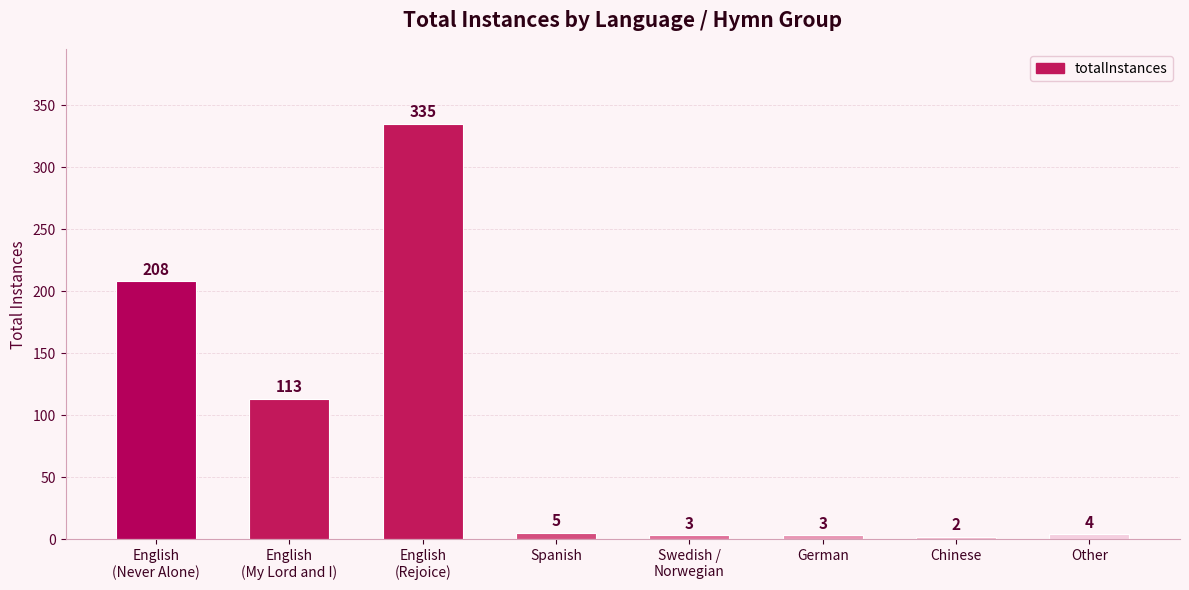

Count the number of data series in this chart.

1